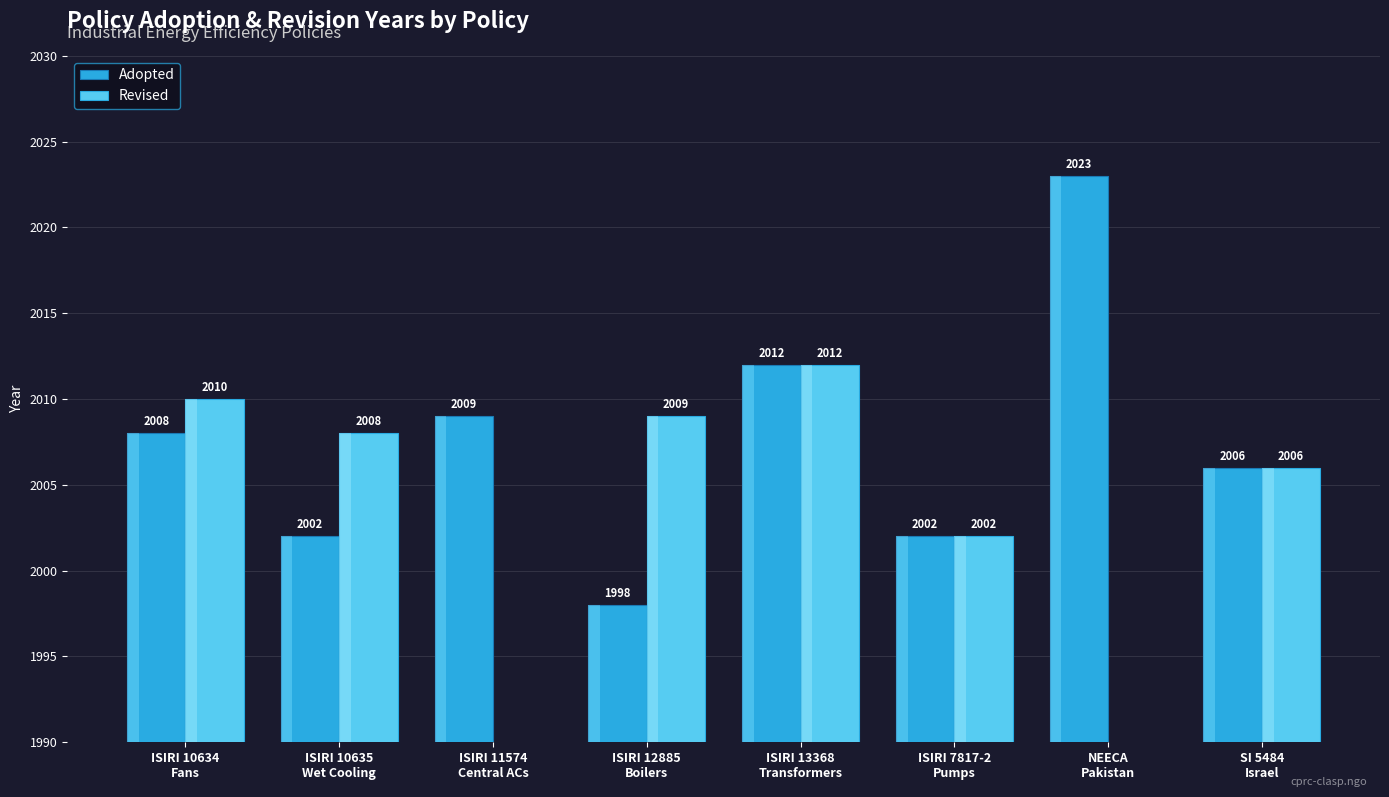

Rank the series by their maximum value, from lowest to highest.

Revised, Adopted